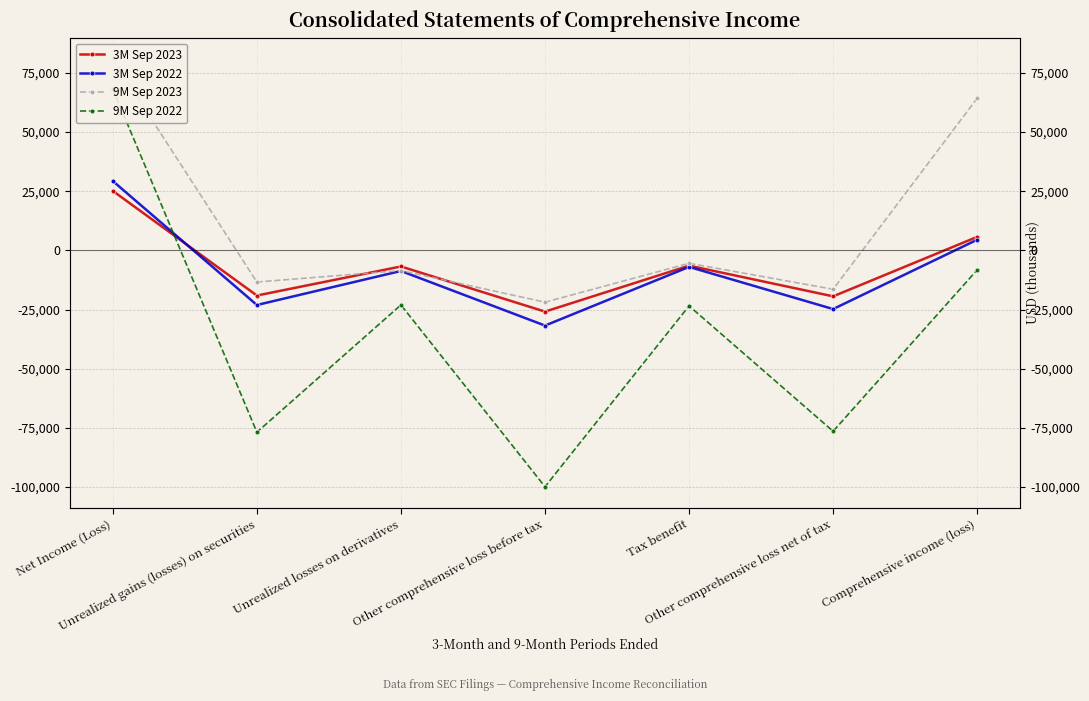

How many values in the 3M Sep 2023 series exceed -6795?

3